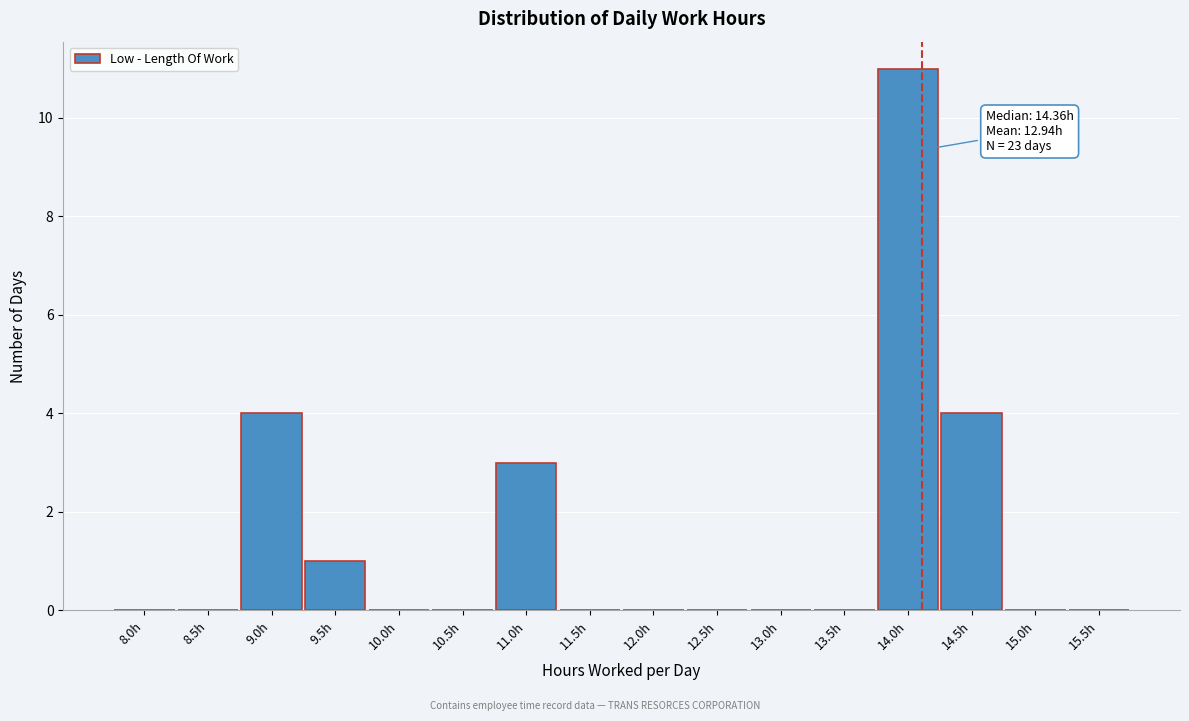

Reading left to right, transcribe all the data shown in this chart.

8.0h=0	8.5h=0	9.0h=4	9.5h=1	10.0h=0	10.5h=0	11.0h=3	11.5h=0	12.0h=0	12.5h=0	13.0h=0	13.5h=0	14.0h=11	14.5h=4	15.0h=0	15.5h=0